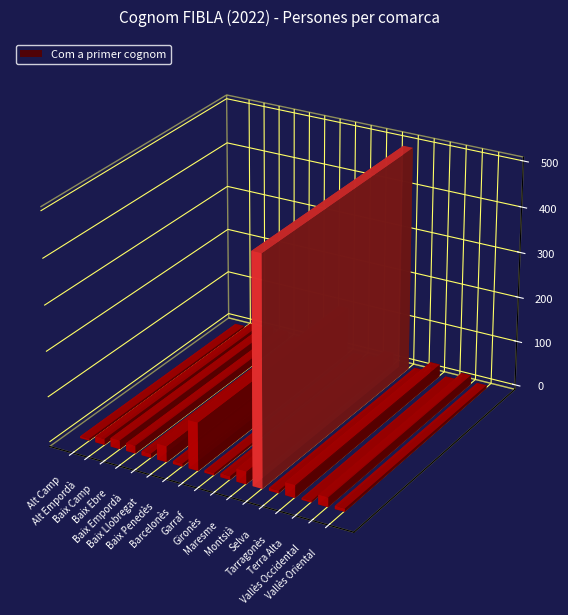

How many data points are less than 13?

8